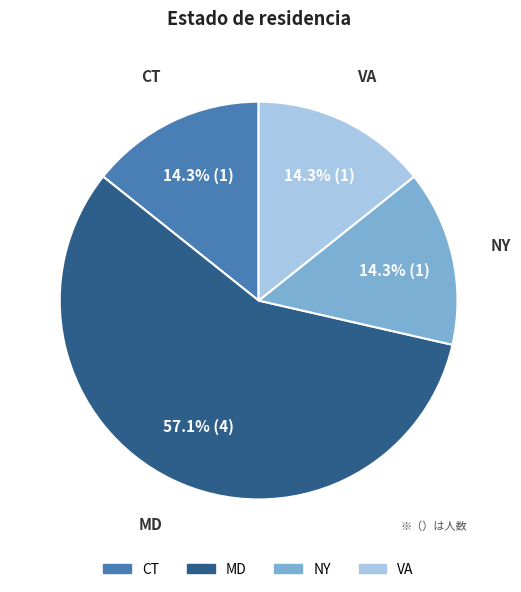

Between MD and NY, which is larger?

MD